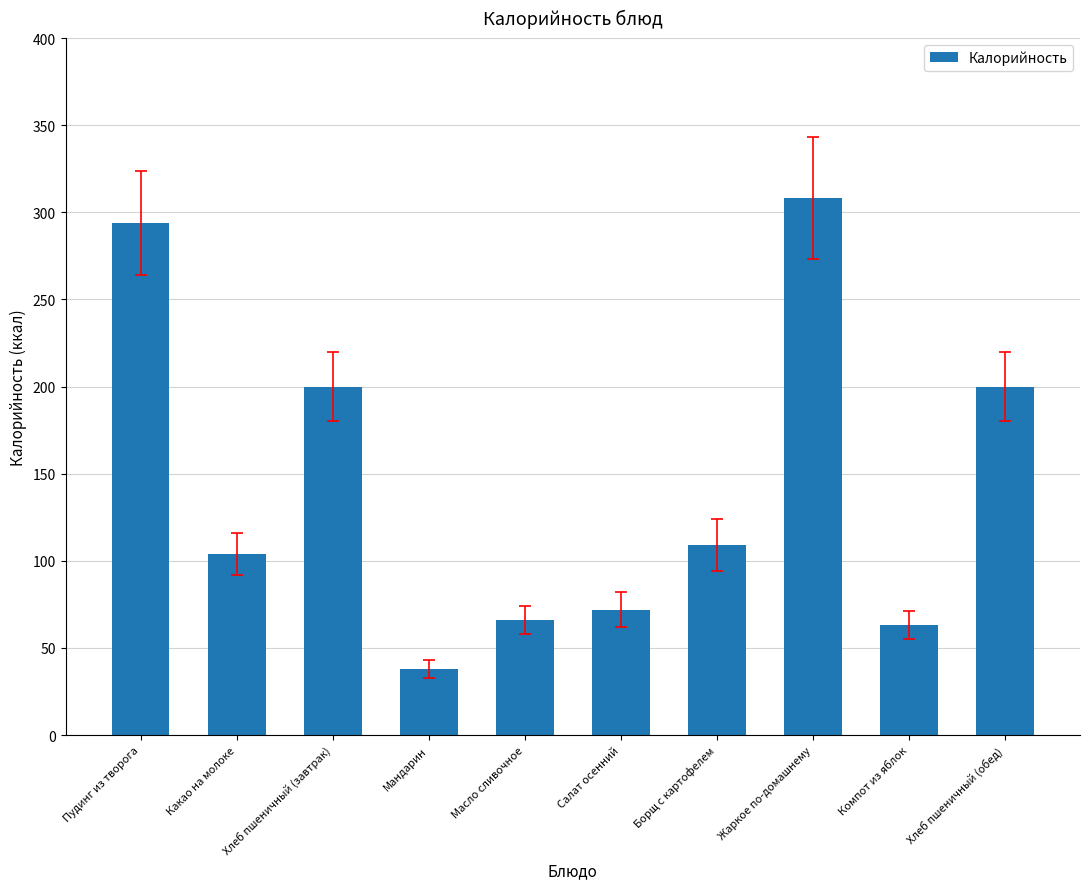

What is the minimum value shown in the chart?

38